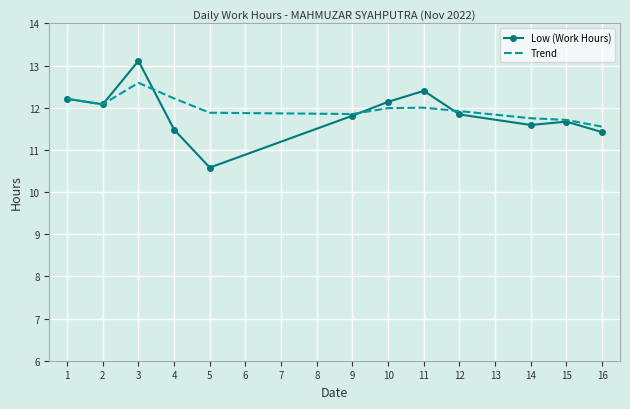

What is the maximum value shown in the chart?

13.1